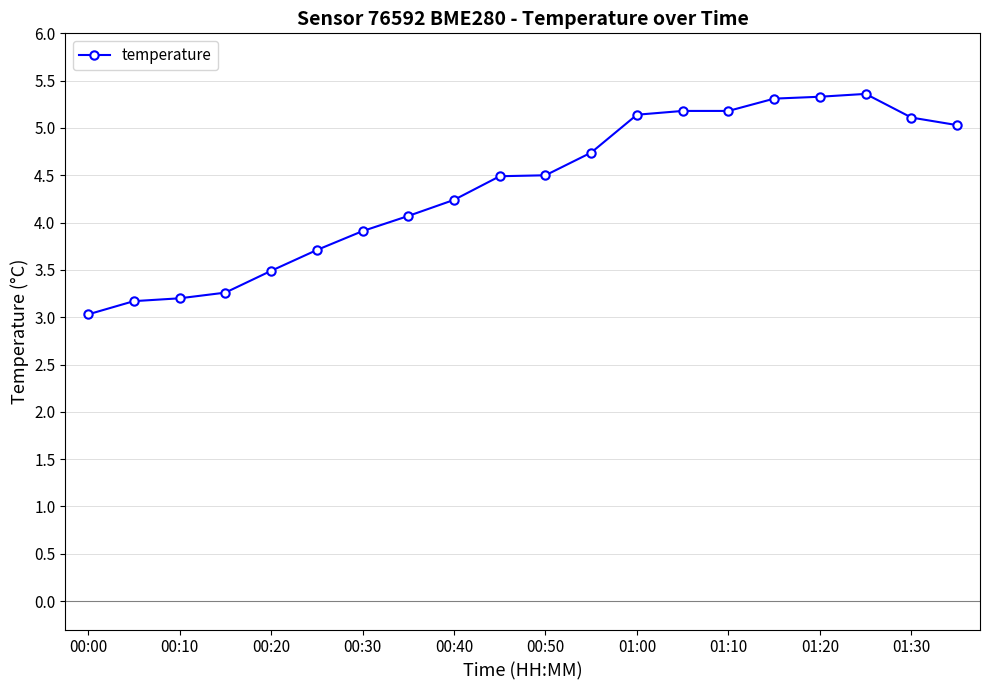

What is the average value?

4.4